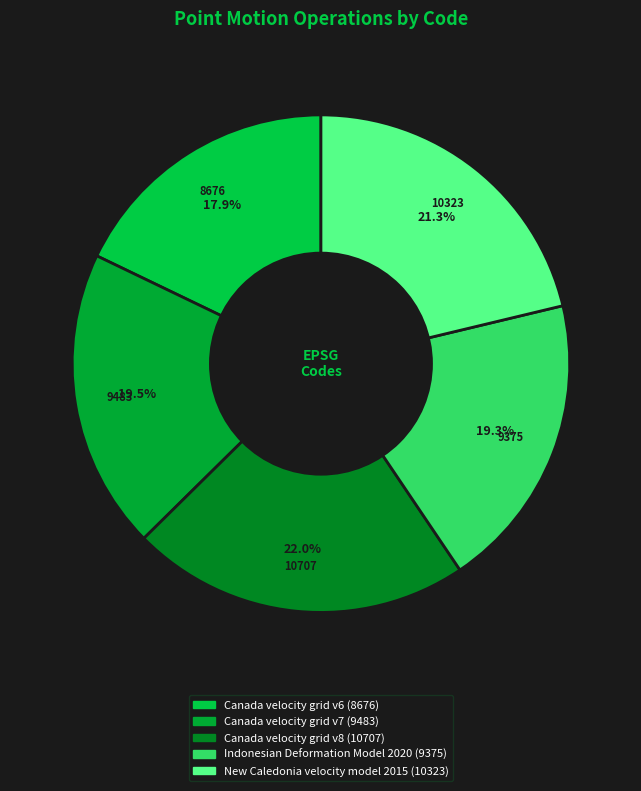

Is it true that Canada velocity grid v7 is 8% of the pie?

False